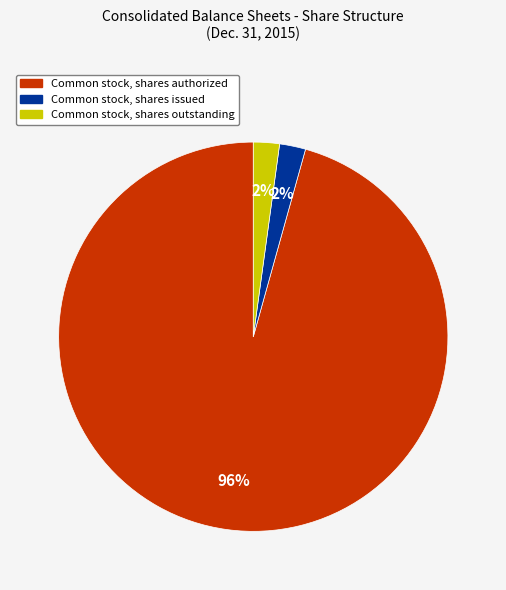

Is the sum of Common stock, shares issued and Common stock, shares authorized greater than half?

Yes